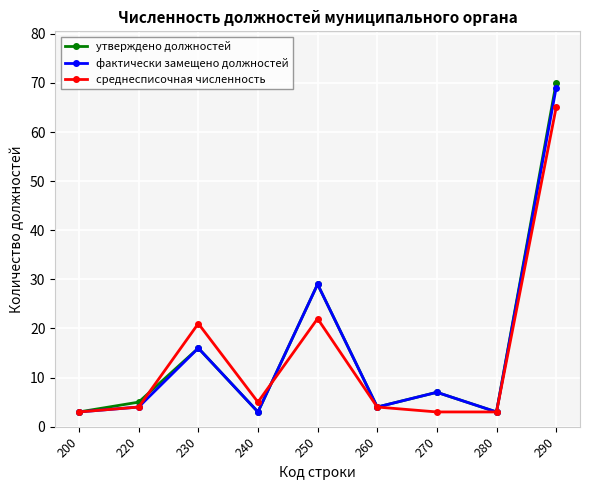

Reading left to right, transcribe all the data shown in this chart.

утверждено должностей: 3	5	16	3	29	4	7	3	70
фактически замещено должностей: 3	4	16	3	29	4	7	3	69
среднесписочная численность: 3	4	21	5	22	4	3	3	65